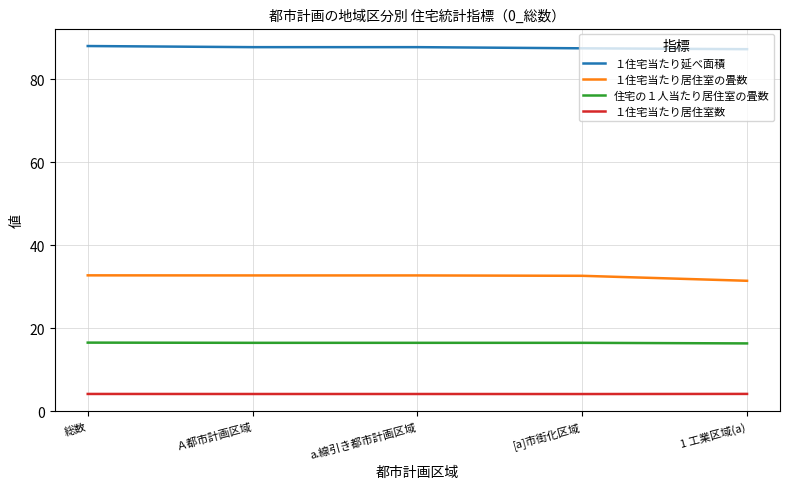

What is the spread (max minus min) of values at 1 工業区域(a)?

83.1